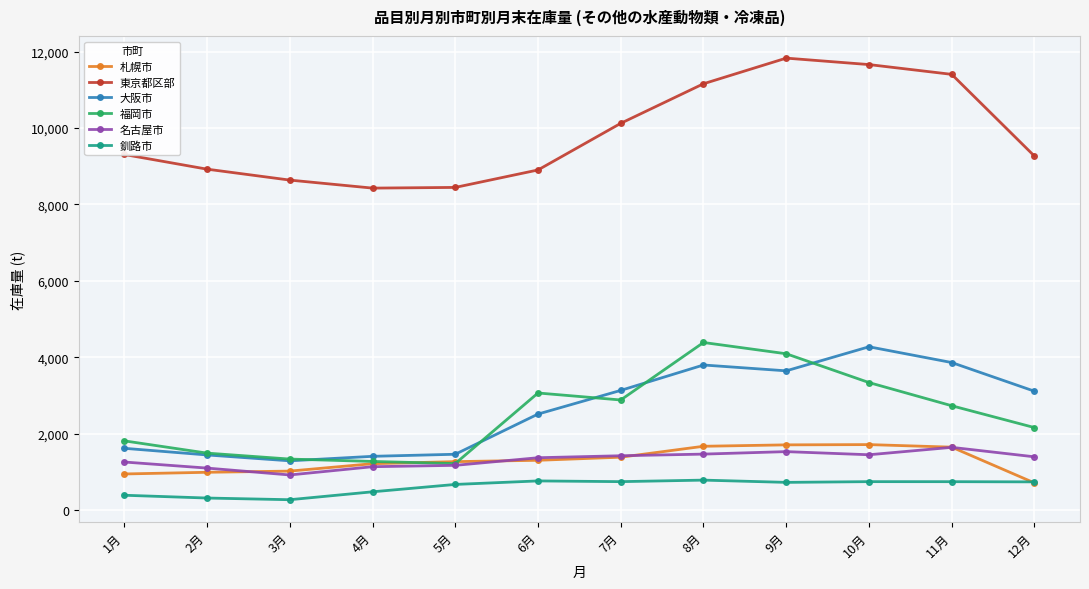

How many lines are shown in the chart?

6